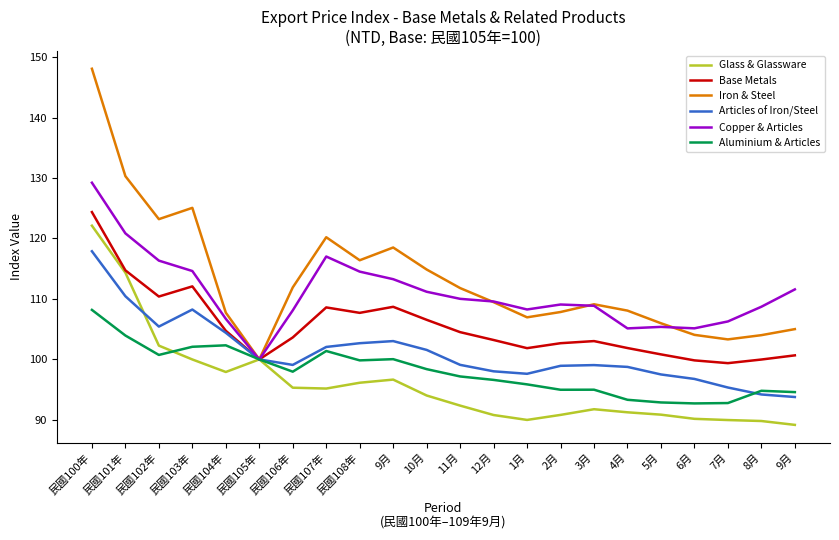

Count the number of categories in the chart.

22